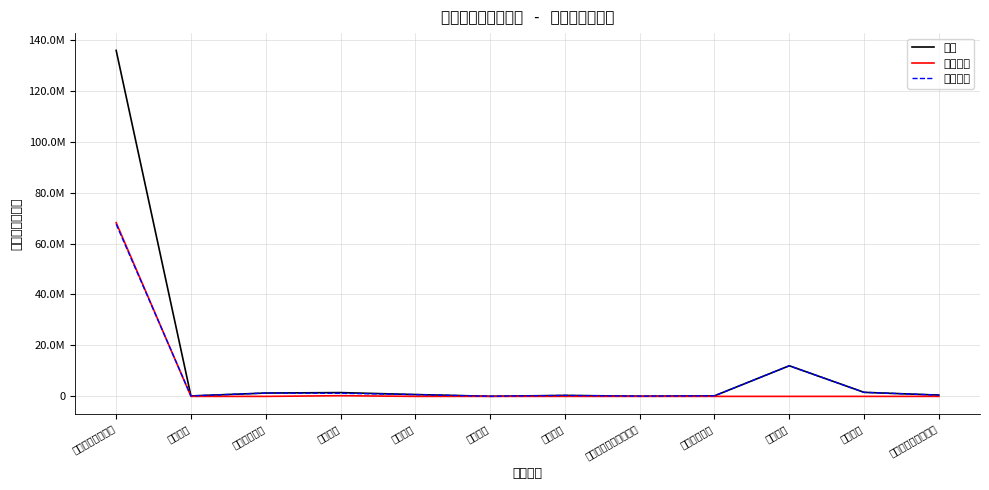

What is the value of the 合计 point at the 6th from the left?

42000.0